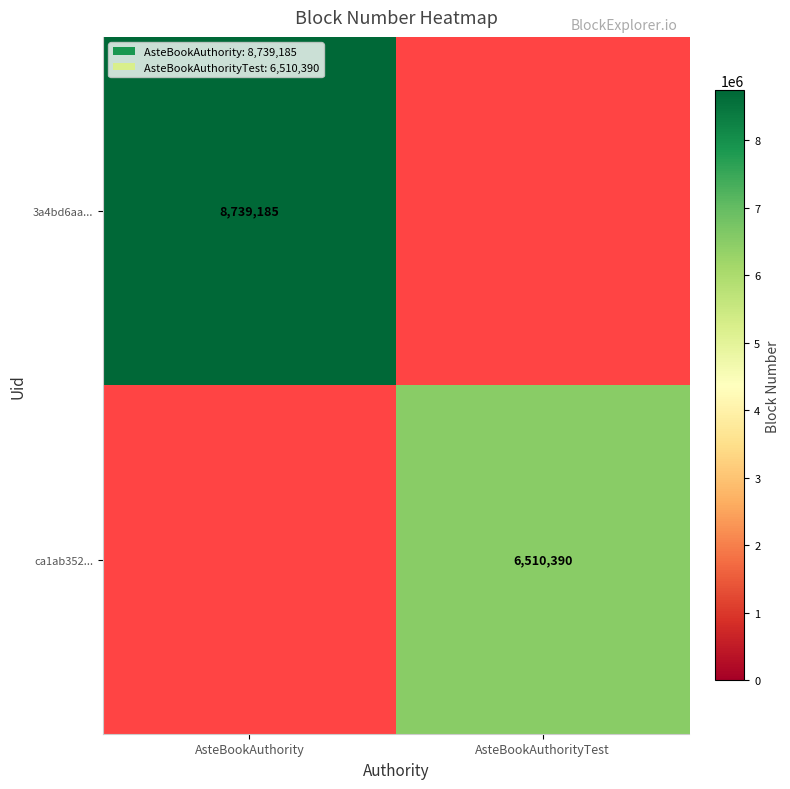

The value of ca1ab352... at AsteBookAuthorityTest is 11560010.9. True or false?

False